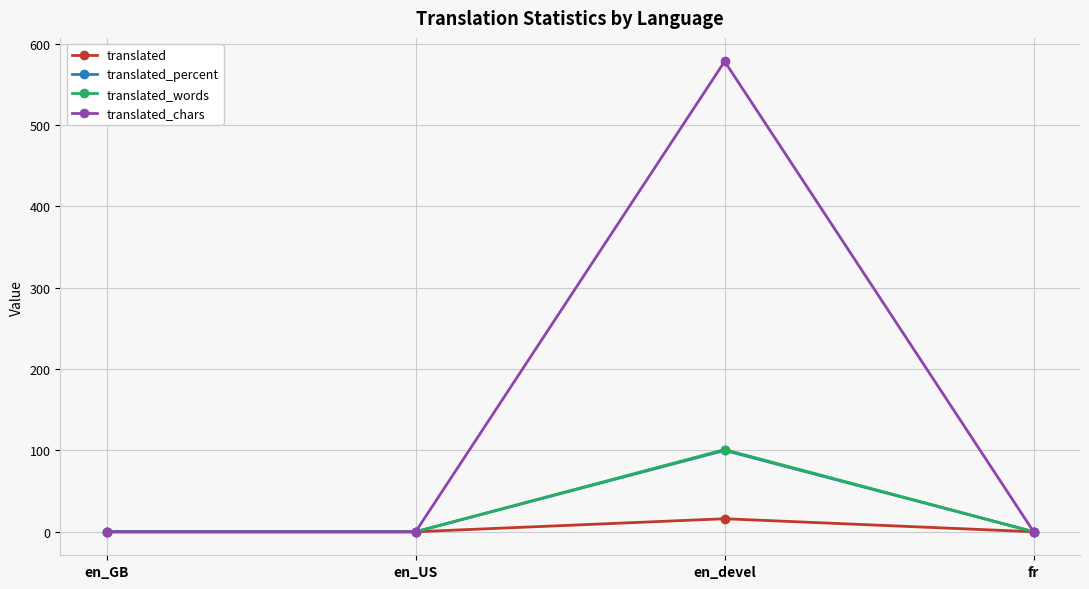

What is the label of the 2nd point from the right?

en_devel